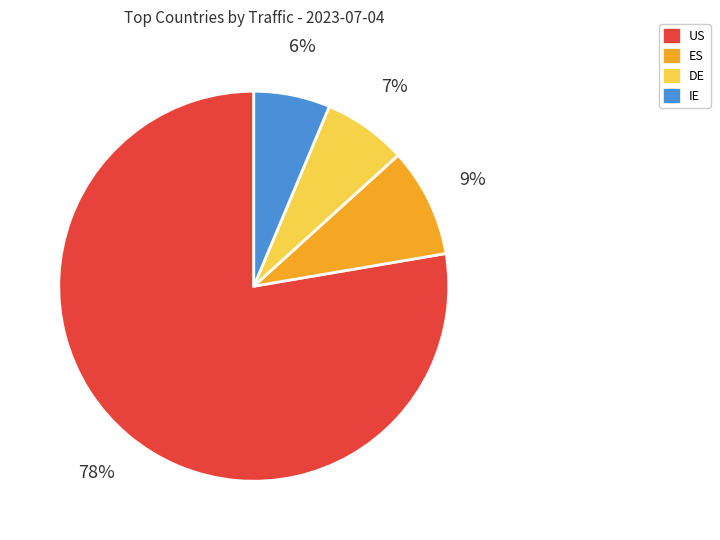

Count the number of slices in the pie.

4